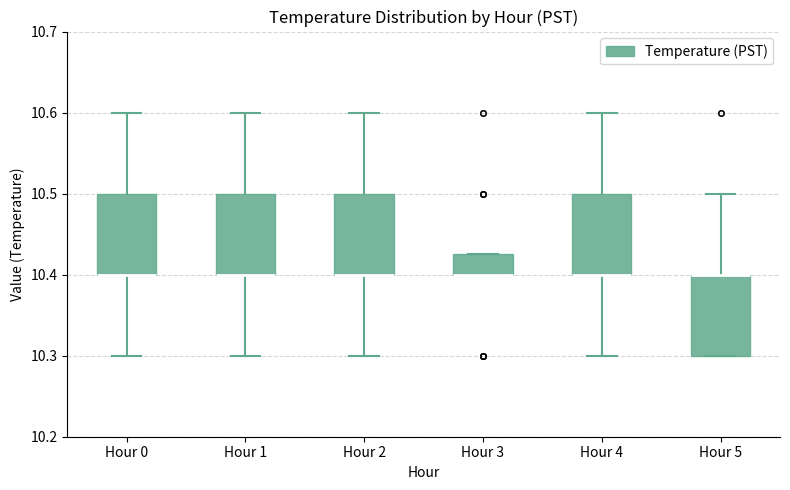

Reading left to right, transcribe this box plot: for each box, give where its median line is, the range the box spans, and where its two whiskers end, as read against the y-axis. The values are not printed on the chart, so give them approximately, as read against the axis.

Hour 0: median 10.40 (drawn on the box's lower edge), box 10.40 to 10.50, whiskers 10.30 to 10.60
Hour 1: median 10.40 (drawn on the box's lower edge), box 10.40 to 10.50, whiskers 10.30 to 10.60
Hour 2: median 10.40 (drawn on the box's lower edge), box 10.40 to 10.50, whiskers 10.30 to 10.60
Hour 3: median 10.40 (drawn on the box's lower edge), box 10.40 to 10.43, whiskers 10.40 to 10.43
Hour 4: median 10.40 (drawn on the box's lower edge), box 10.40 to 10.50, whiskers 10.30 to 10.60
Hour 5: median 10.40 (drawn on the box's upper edge), box 10.30 to 10.40, whiskers 10.30 to 10.50